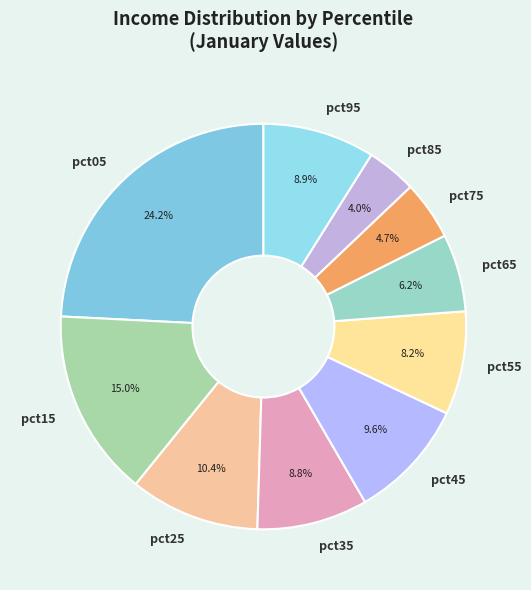

How many segments does this pie chart have?

10